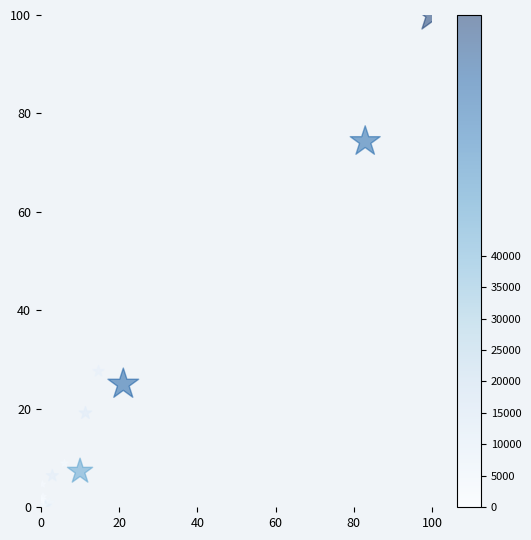

What Y value in the scatter plot is closest to 50?

27.6